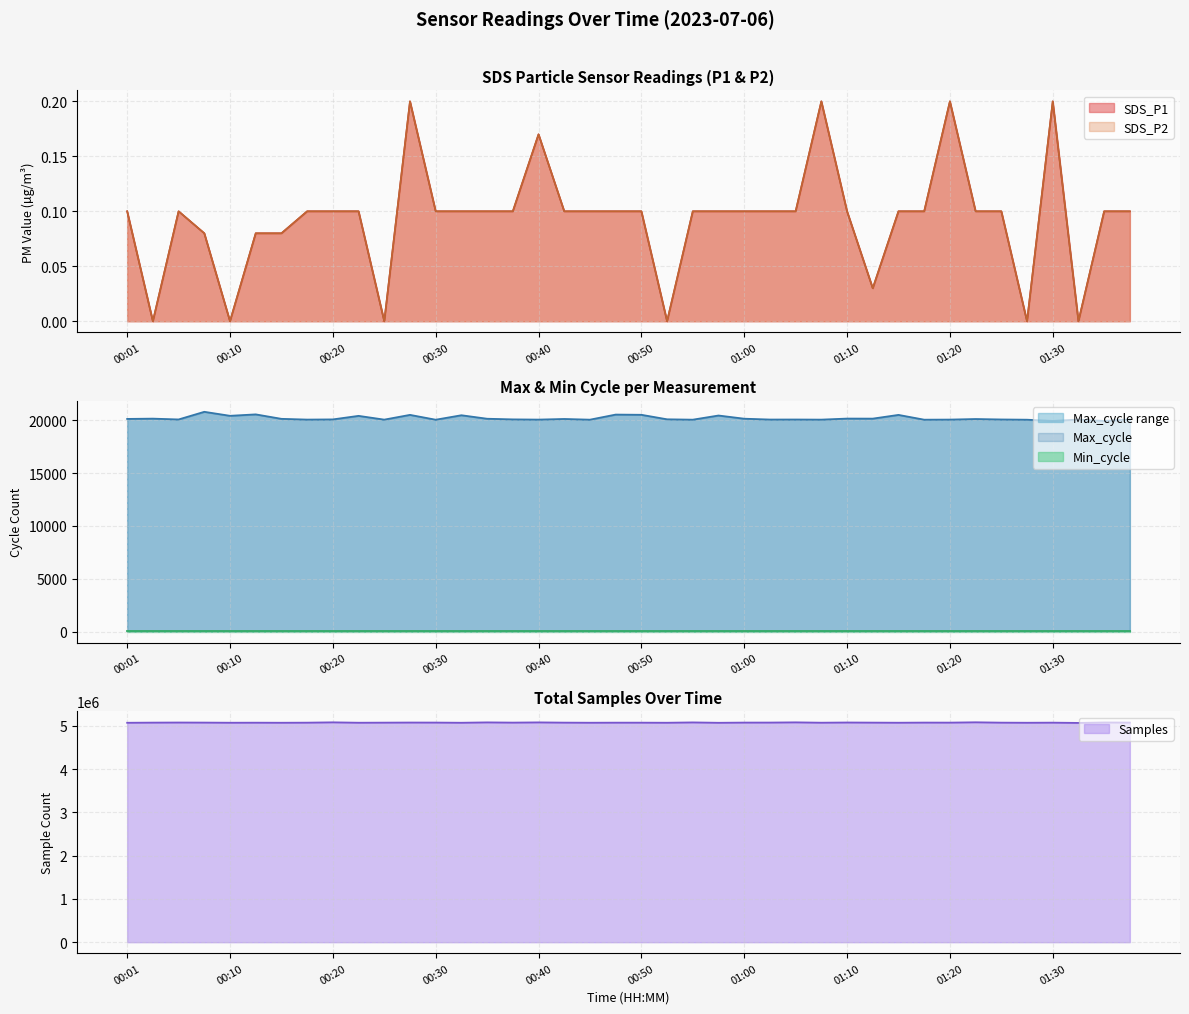

How many lines are shown in the chart?

4